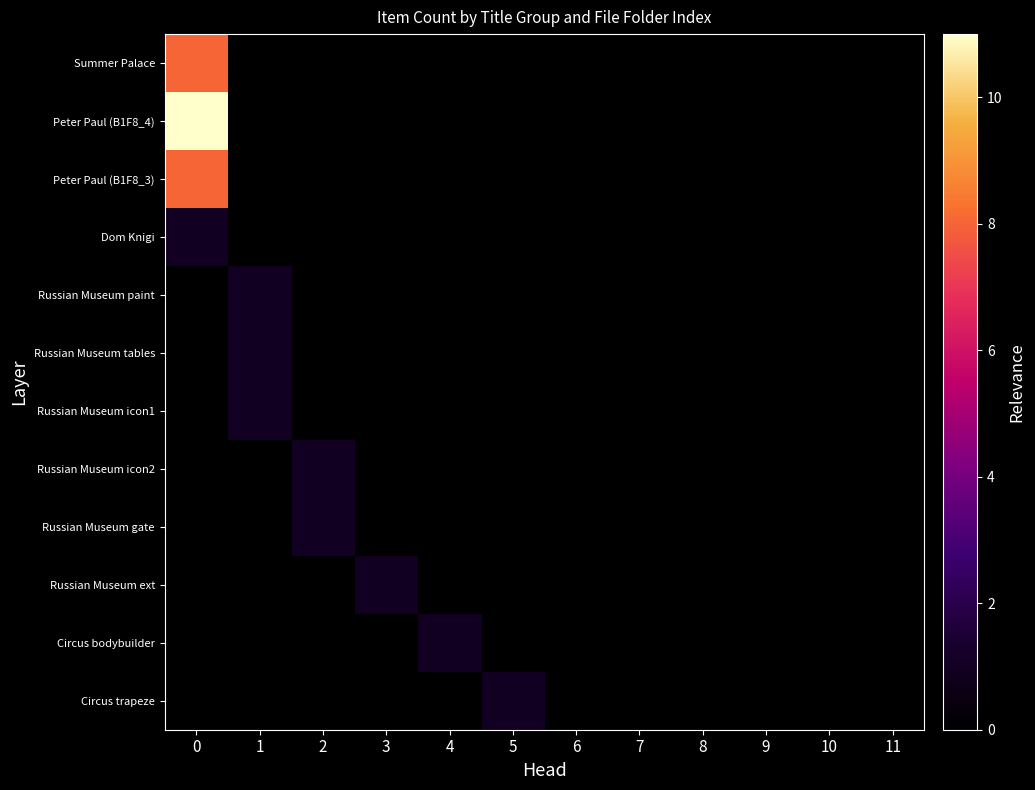

Reading right to left, what are all the values shown in this chart?

Summer Palace: 11=0	10=0	9=0	8=0	7=0	6=0	5=0	4=0	3=0	2=0	1=0	0=8
Peter Paul (B1F8_4): 11=0	10=0	9=0	8=0	7=0	6=0	5=0	4=0	3=0	2=0	1=0	0=11
Peter Paul (B1F8_3): 11=0	10=0	9=0	8=0	7=0	6=0	5=0	4=0	3=0	2=0	1=0	0=8
Dom Knigi: 11=0	10=0	9=0	8=0	7=0	6=0	5=0	4=0	3=0	2=0	1=0	0=1
Russian Museum paint: 11=0	10=0	9=0	8=0	7=0	6=0	5=0	4=0	3=0	2=0	1=1	0=0
Russian Museum tables: 11=0	10=0	9=0	8=0	7=0	6=0	5=0	4=0	3=0	2=0	1=1	0=0
Russian Museum icon1: 11=0	10=0	9=0	8=0	7=0	6=0	5=0	4=0	3=0	2=0	1=1	0=0
Russian Museum icon2: 11=0	10=0	9=0	8=0	7=0	6=0	5=0	4=0	3=0	2=1	1=0	0=0
Russian Museum gate: 11=0	10=0	9=0	8=0	7=0	6=0	5=0	4=0	3=0	2=1	1=0	0=0
Russian Museum ext: 11=0	10=0	9=0	8=0	7=0	6=0	5=0	4=0	3=1	2=0	1=0	0=0
Circus bodybuilder: 11=0	10=0	9=0	8=0	7=0	6=0	5=0	4=1	3=0	2=0	1=0	0=0
Circus trapeze: 11=0	10=0	9=0	8=0	7=0	6=0	5=1	4=0	3=0	2=0	1=0	0=0